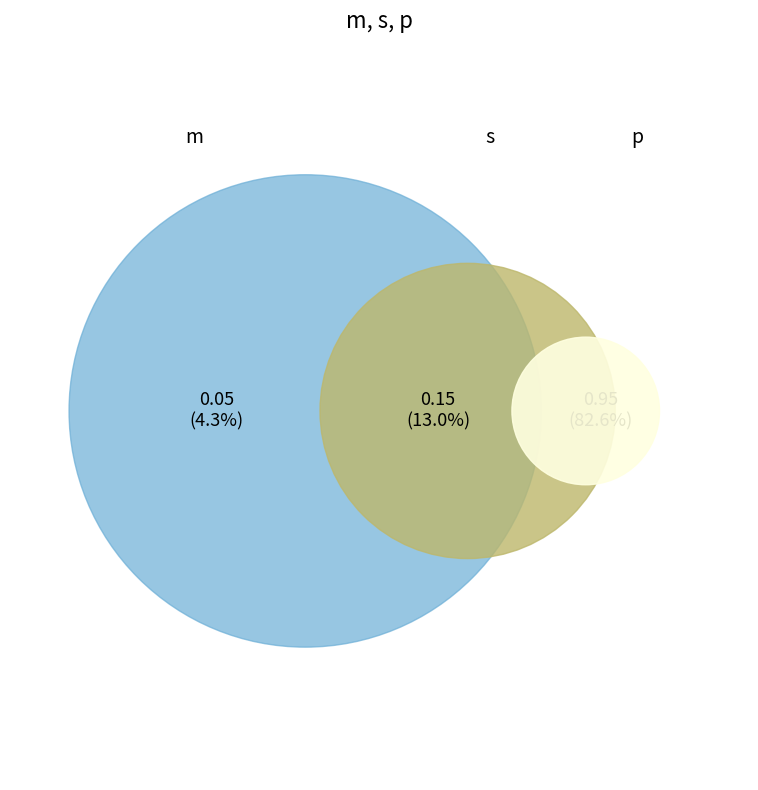

Is there a majority slice in this chart?

Yes